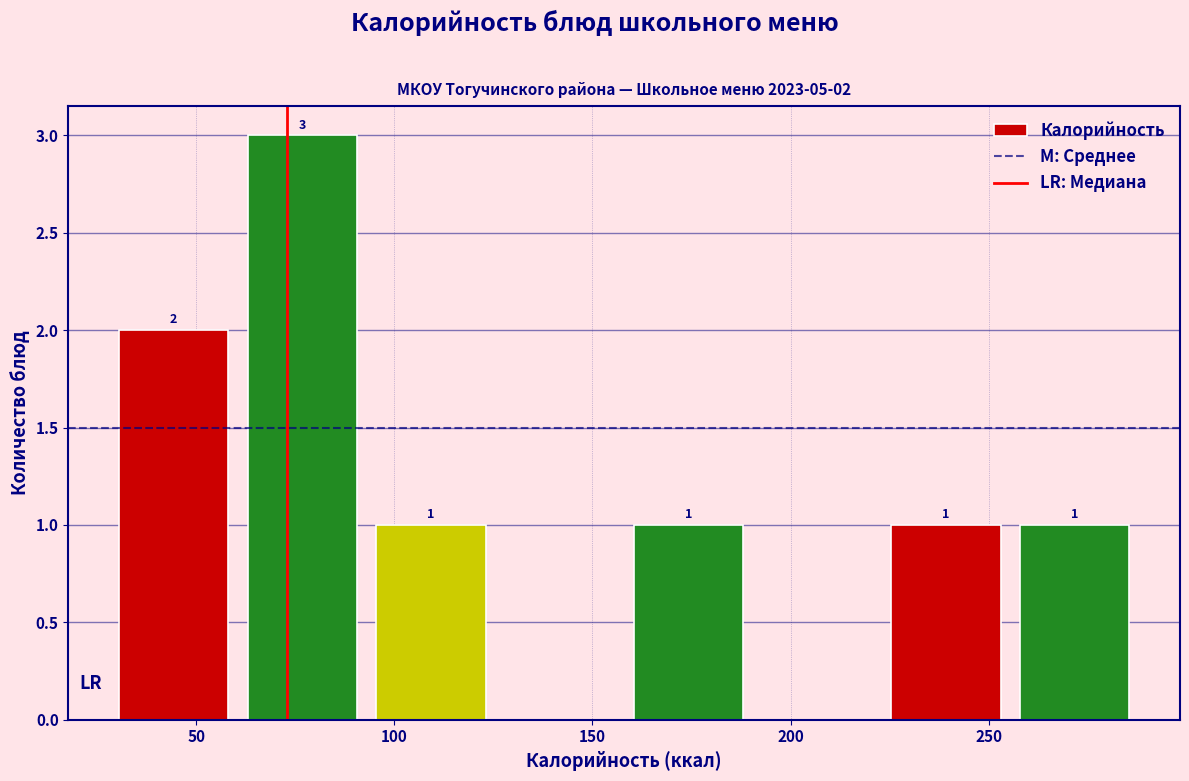

Which range on the x-axis has the tallest bar?

60.5 to 93.0